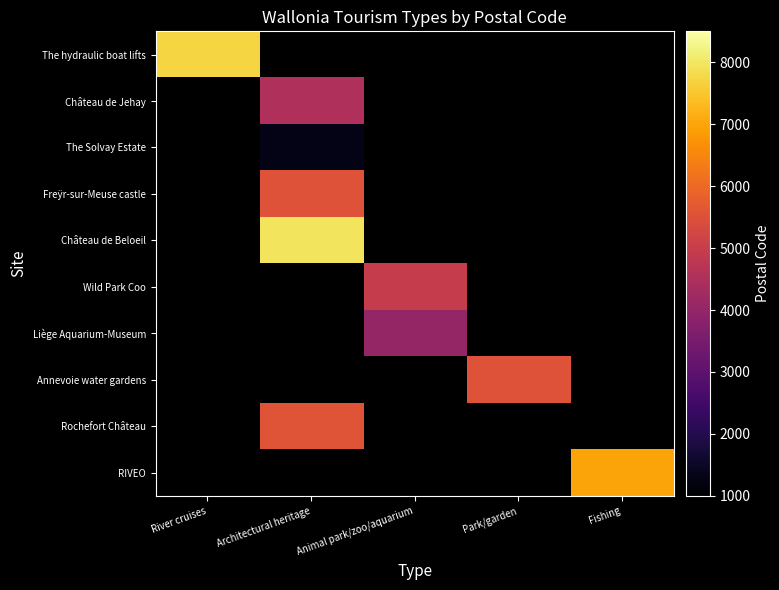

At how many categories does at least one series exceed 6701?

3